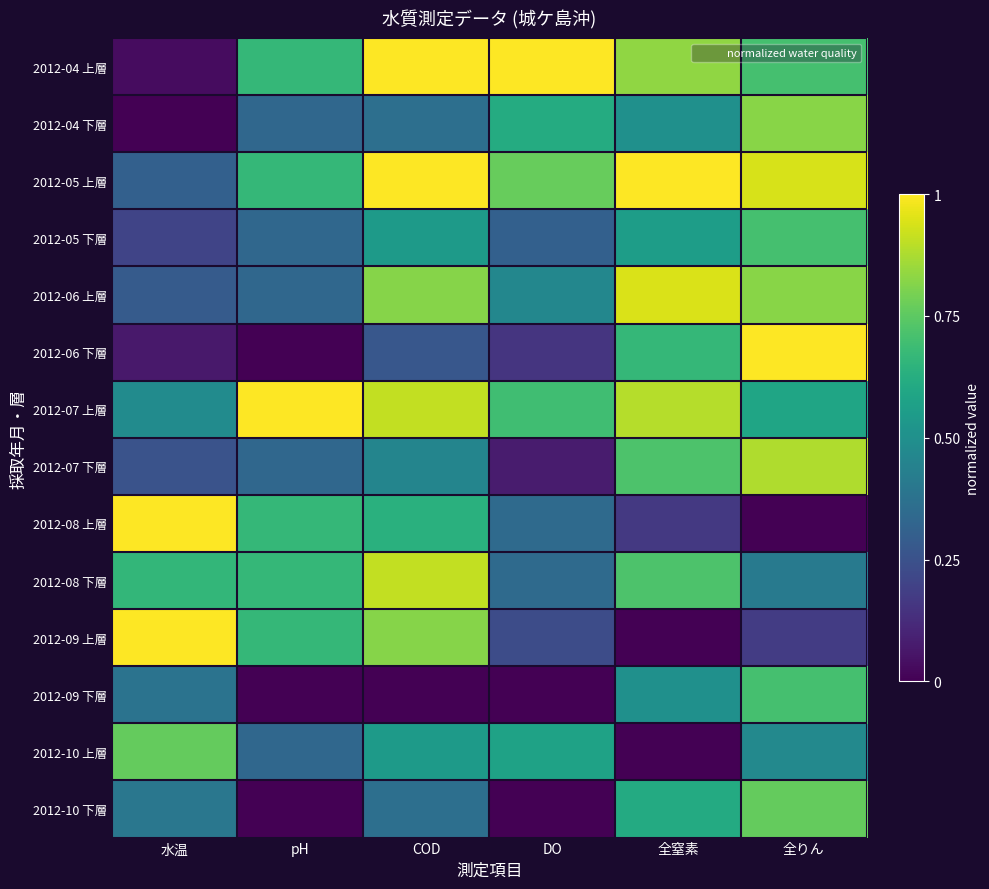

Count the number of categories in the chart.

6